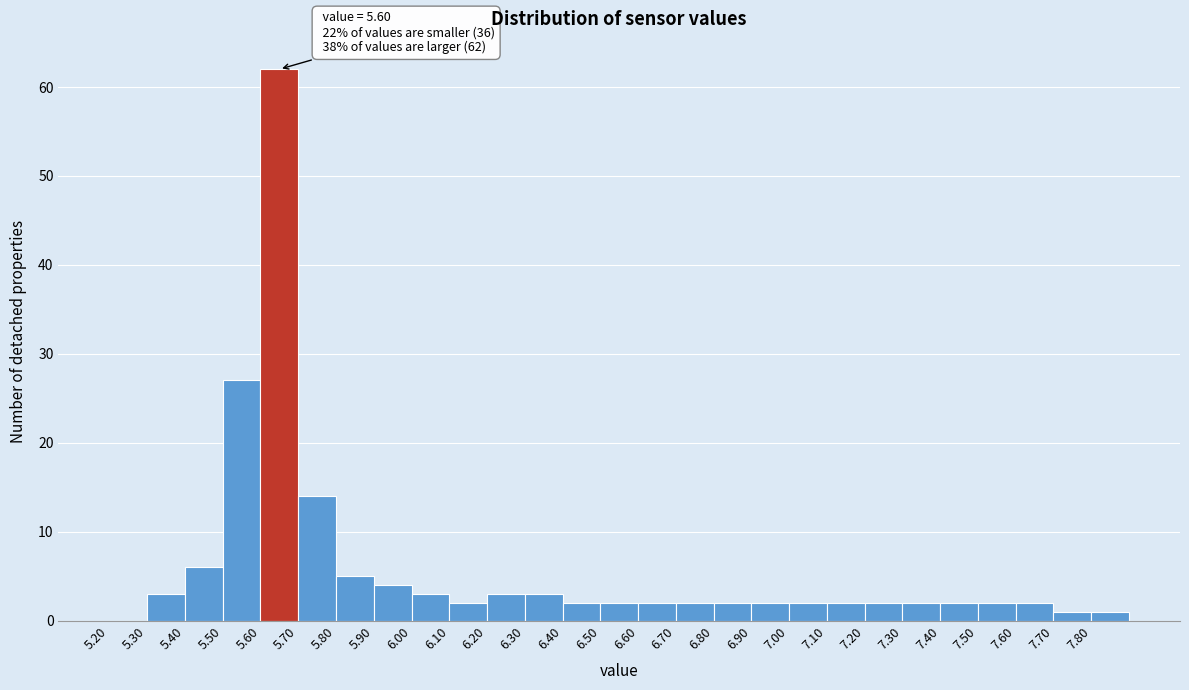

Which range on the x-axis has the tallest bar?

5.6 to 5.7